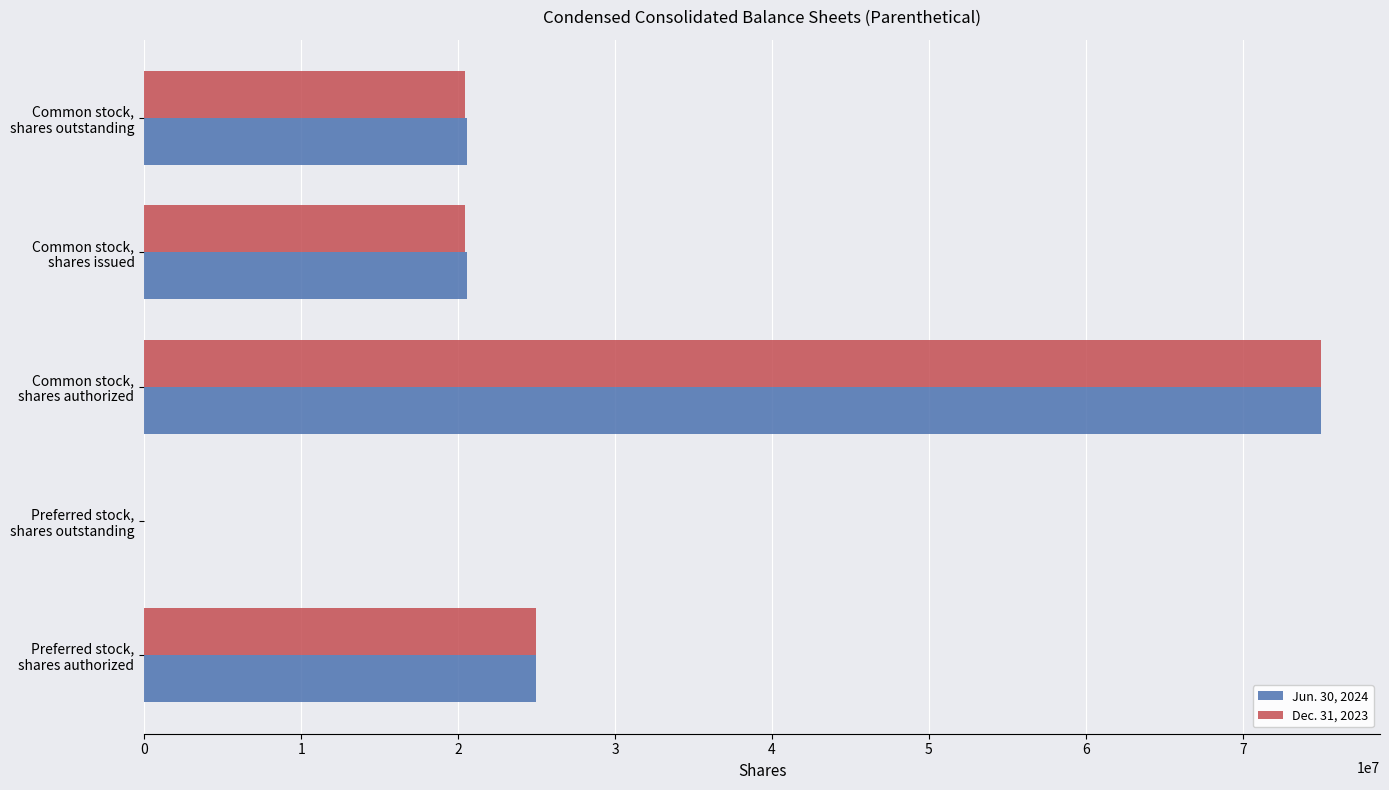

What is the maximum value shown in the chart?

75000000